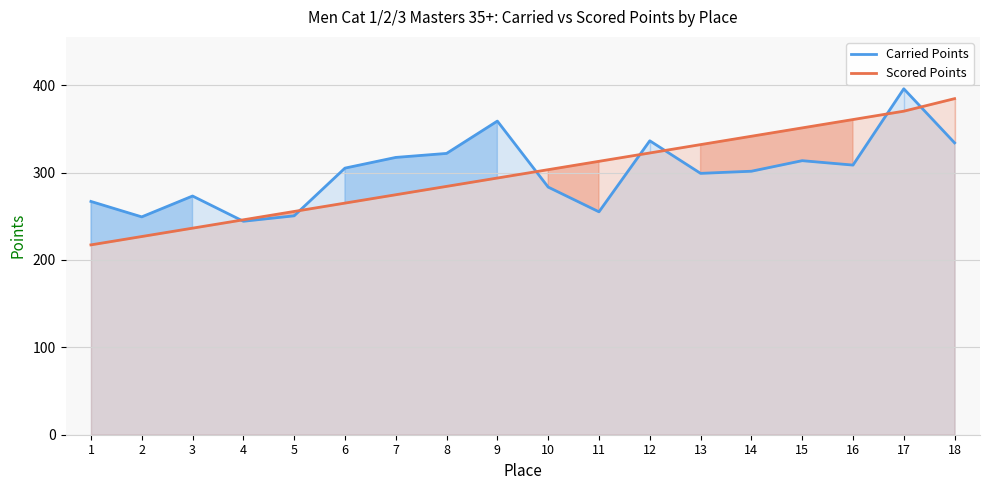

Rank the series at 2 from highest to lowest value.

Carried Points, Scored Points